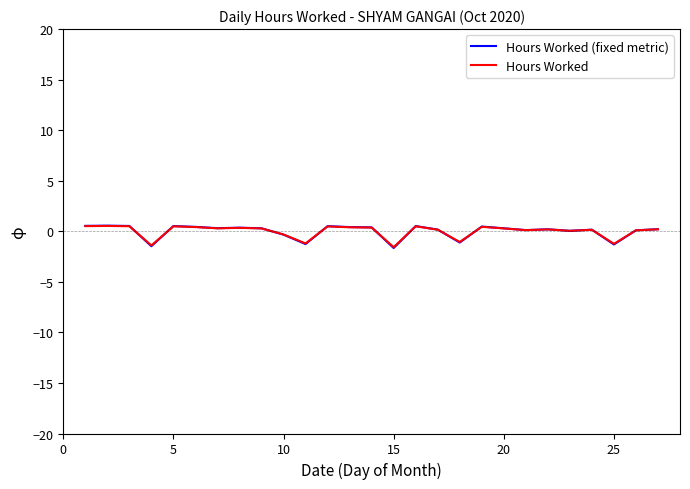

What is the difference between the second highest and minimum values in the Hours Worked series?

2.1